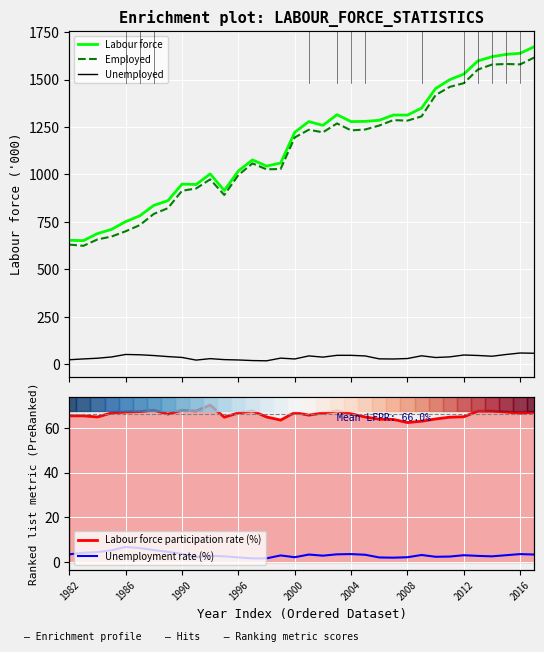

True or false: Employed has a value of 2099.8 at 27.

False